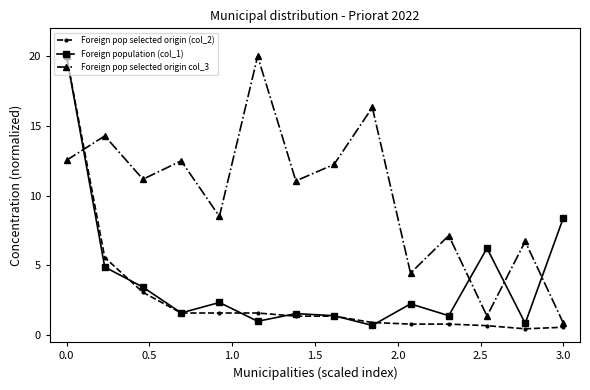

What is the value of the Foreign pop selected origin col_3 point at the 7th from the left?

11.1